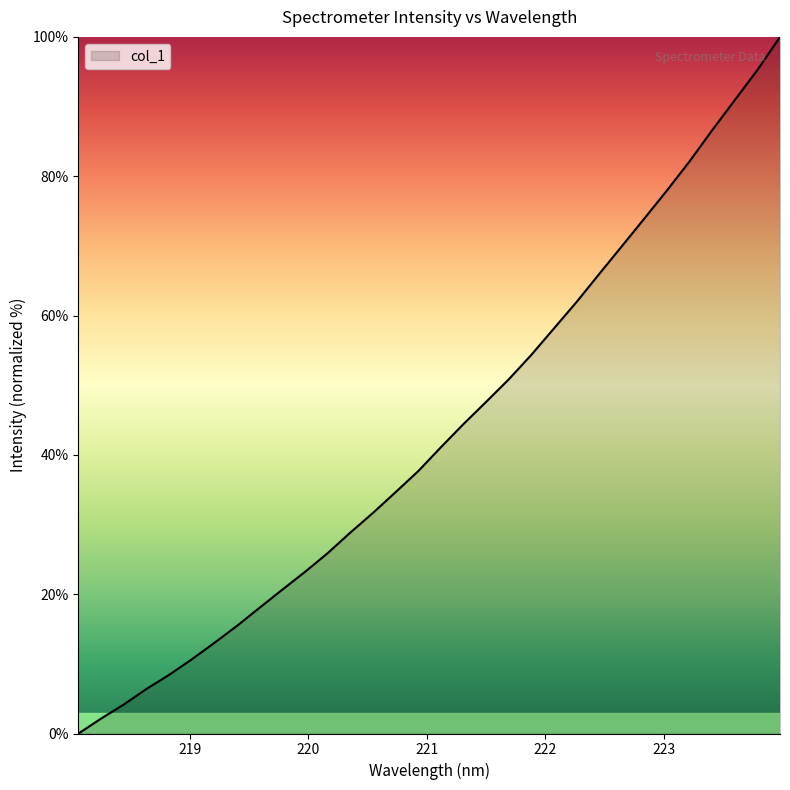

What is the greatest value displayed?

100.0